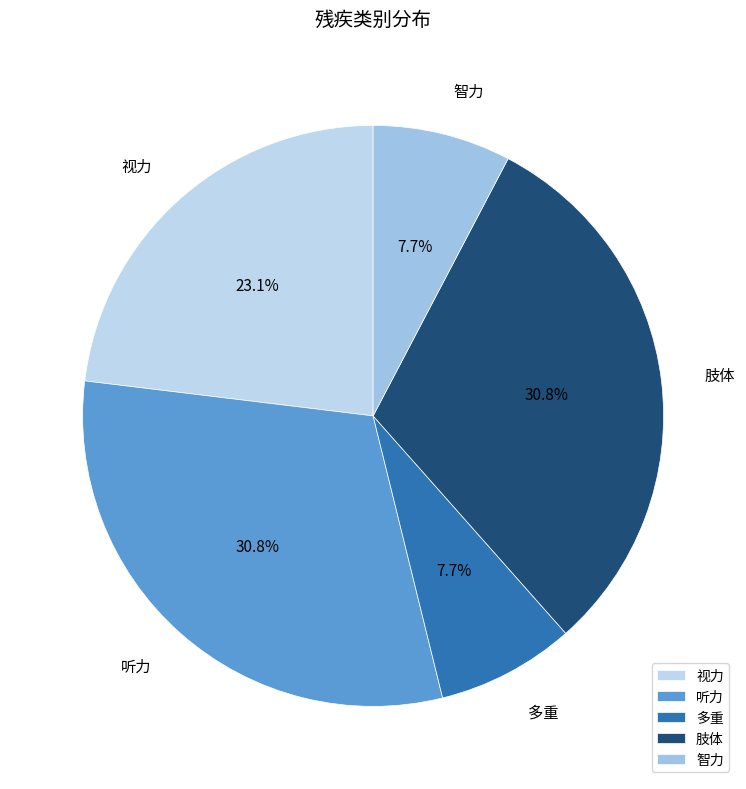

Approximately how many times larger is the value at 听力 compared to 视力?

1.3